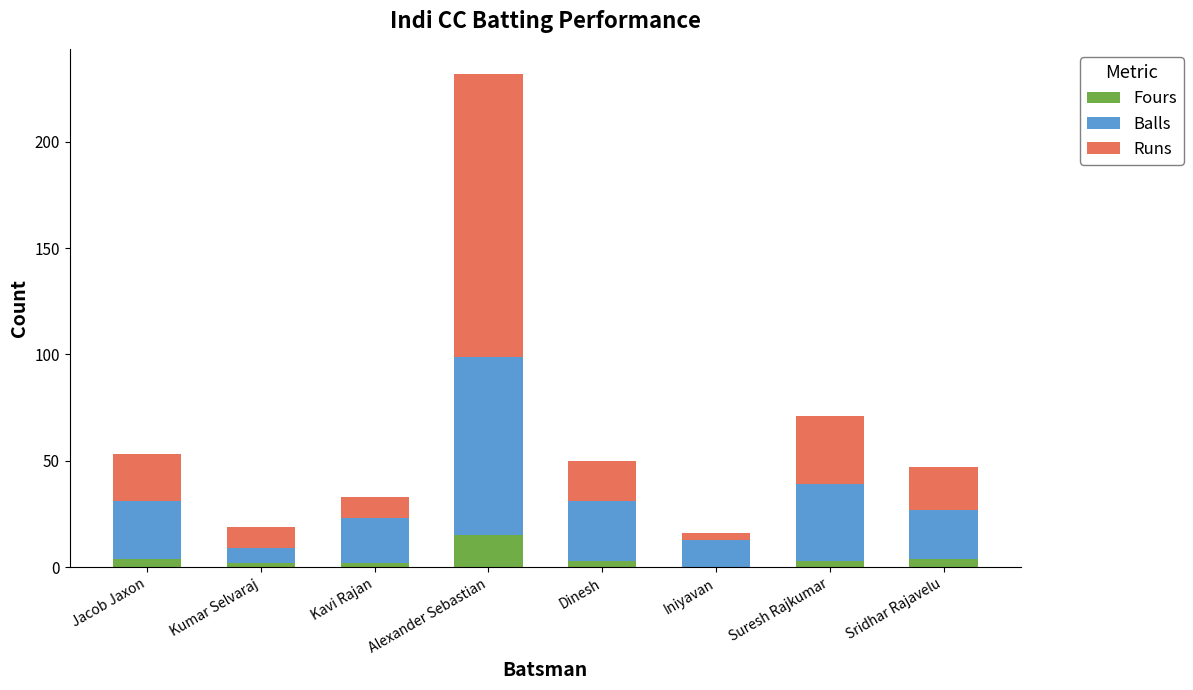

What is the maximum value for Fours?

15